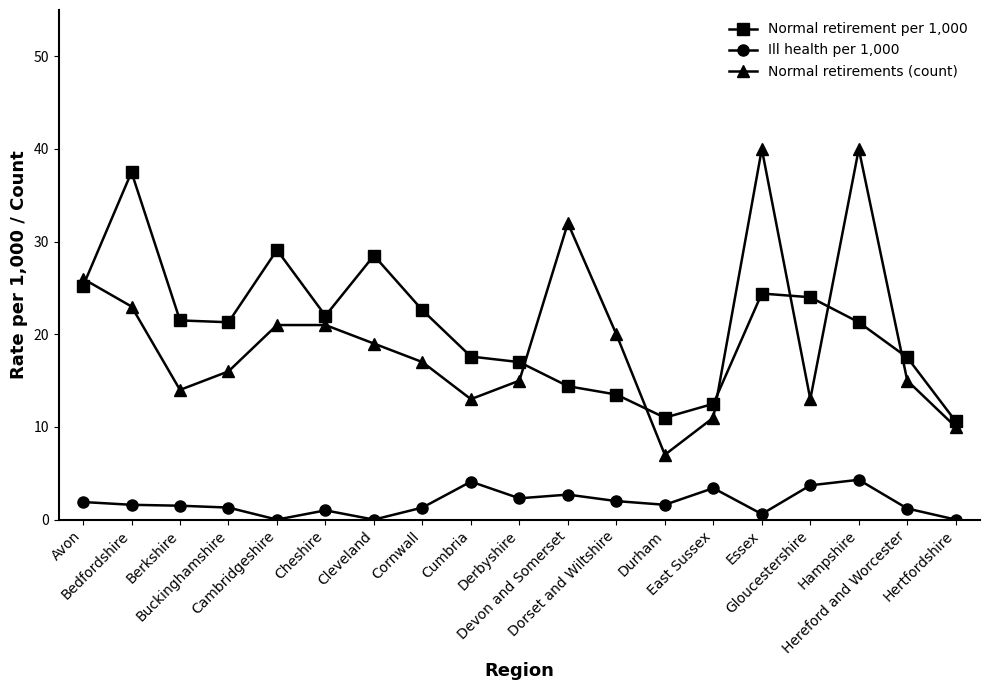

List the series in order of their peak value, lowest first.

Ill health per 1,000, Normal retirement per 1,000, Normal retirements (count)